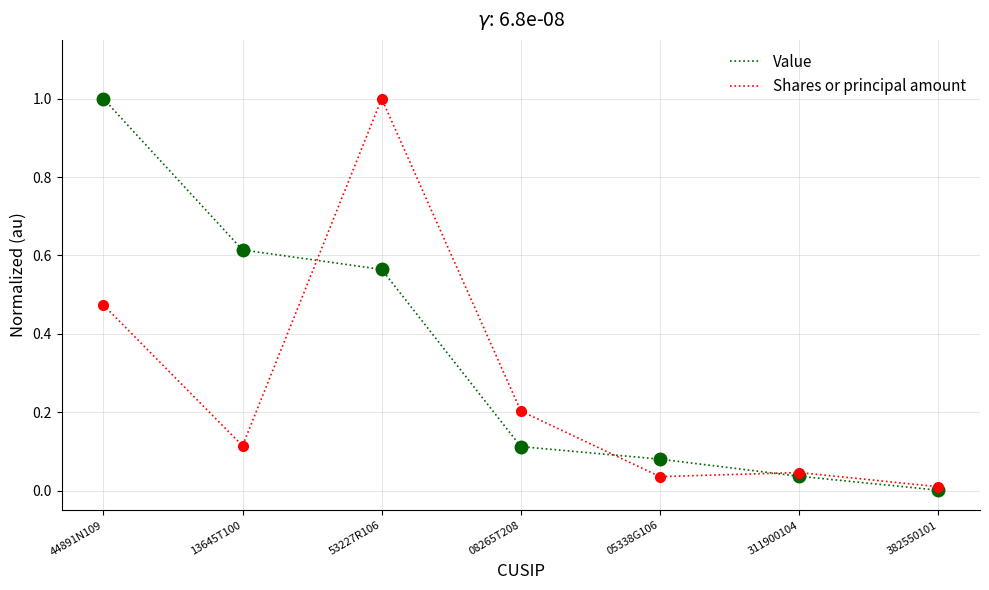

What is the average value of the Shares or principal amount series?

0.3